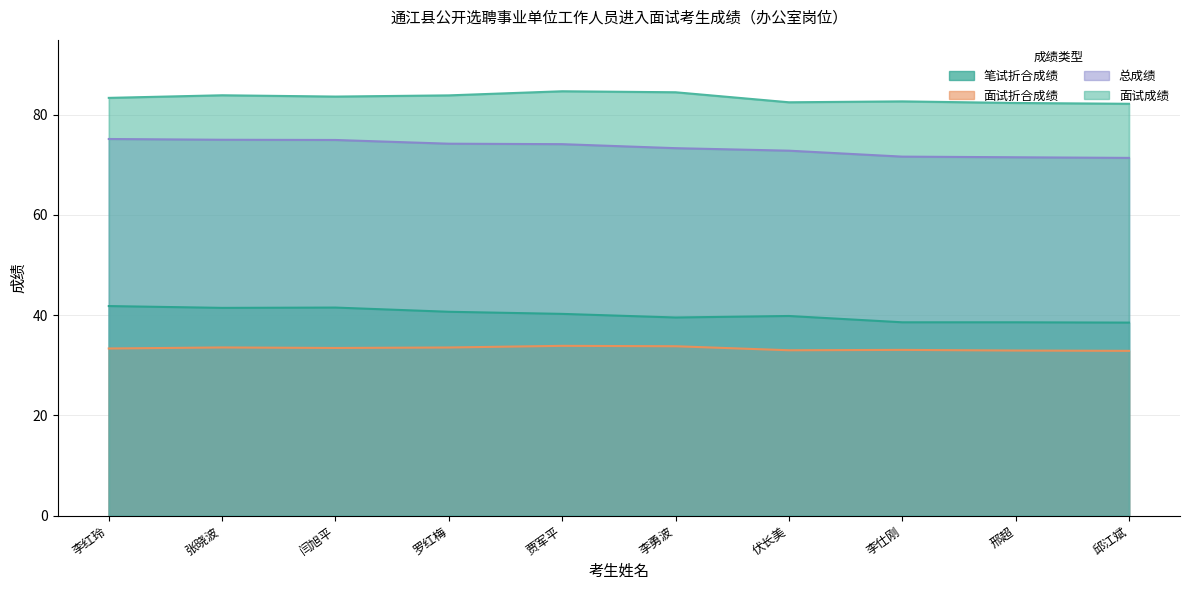

Where does the 面试成绩 series first go above 83?

李红玲